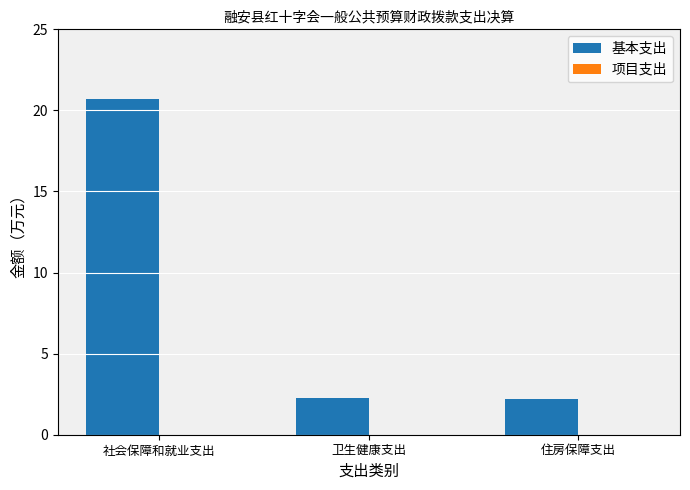

Between 卫生健康支出 and 社会保障和就业支出, which is larger?

社会保障和就业支出